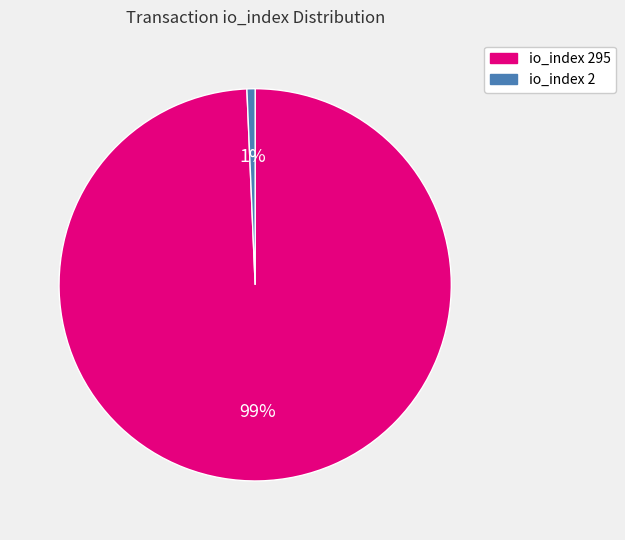

Combined, do io_index 2 and io_index 295 account for over 50%?

Yes